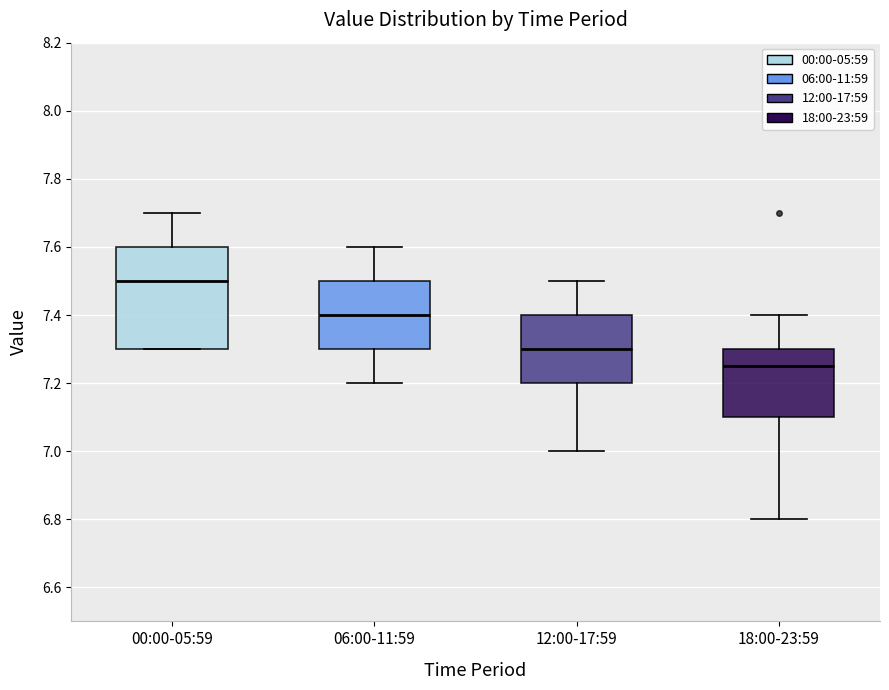

Reading left to right, transcribe this box plot: for each box, give where its median line is, the range the box spans, and where its two whiskers end, as read against the y-axis. The values are not printed on the chart, so give them approximately, as read against the axis.

00:00-05:59: median 7.50, box 7.30 to 7.60, whiskers 7.30 to 7.70
06:00-11:59: median 7.40, box 7.30 to 7.50, whiskers 7.20 to 7.60
12:00-17:59: median 7.30, box 7.20 to 7.40, whiskers 7.00 to 7.50
18:00-23:59: median 7.26, box 7.10 to 7.30, whiskers 6.80 to 7.40